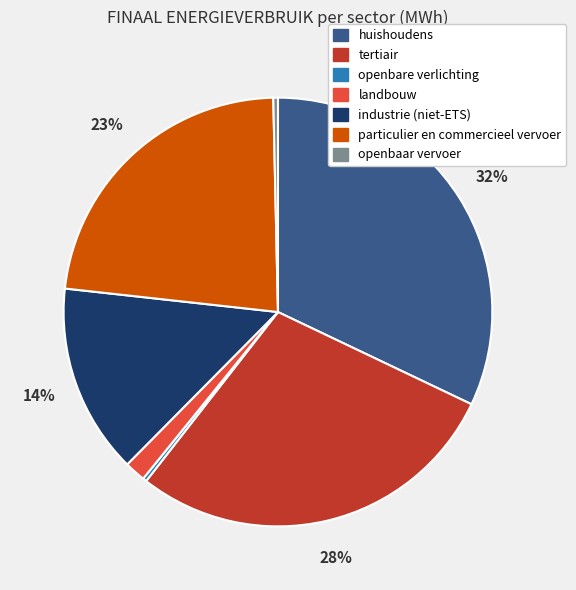

Is industrie (niet-ETS) the majority of the pie?

No